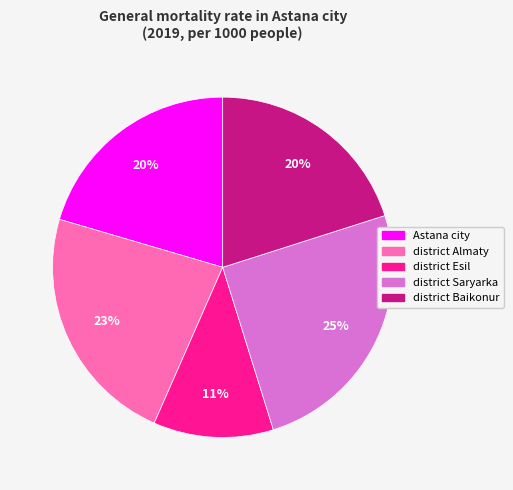

Do Astana city and district Baikonur together represent more than half of the pie?

No